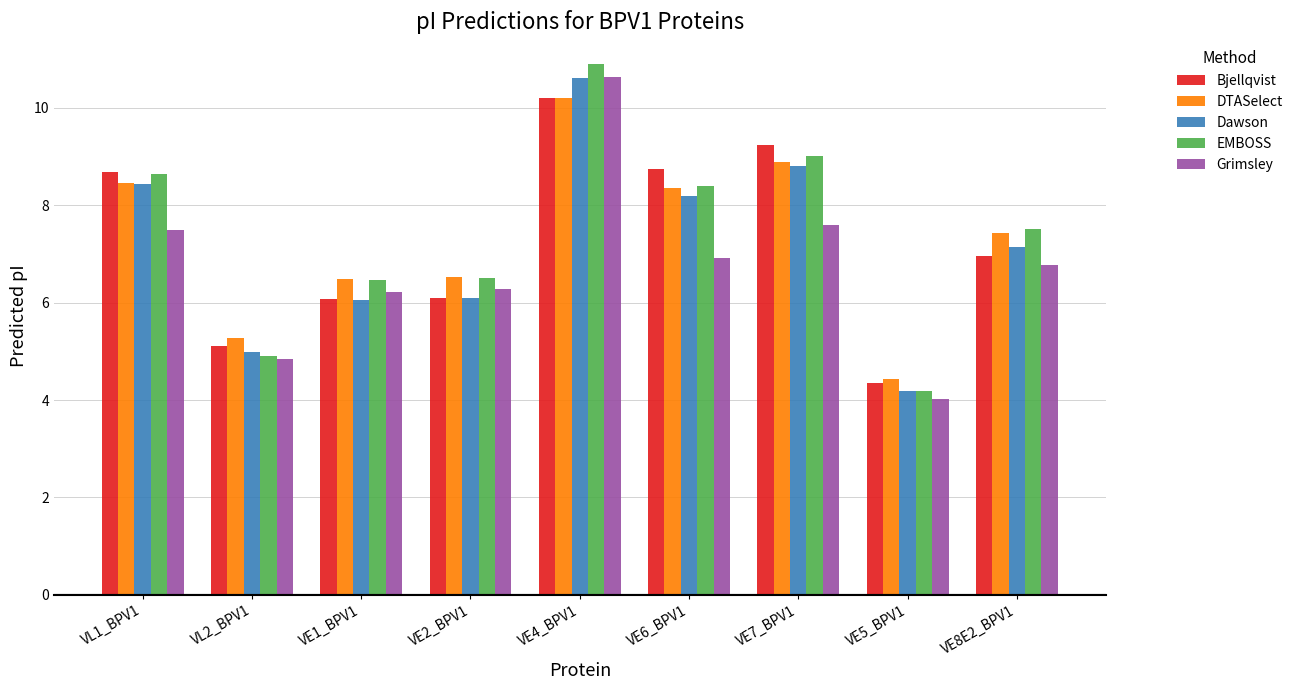

At which category is the sum across all series the highest?

VE4_BPV1